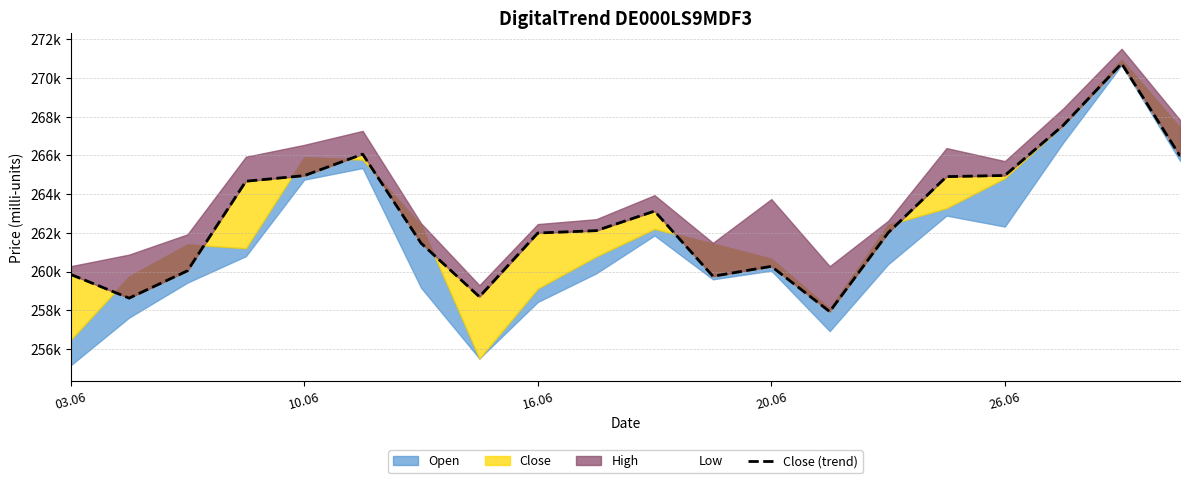

The Close (trend) series shows 80939 at 10.06. True or false?

False